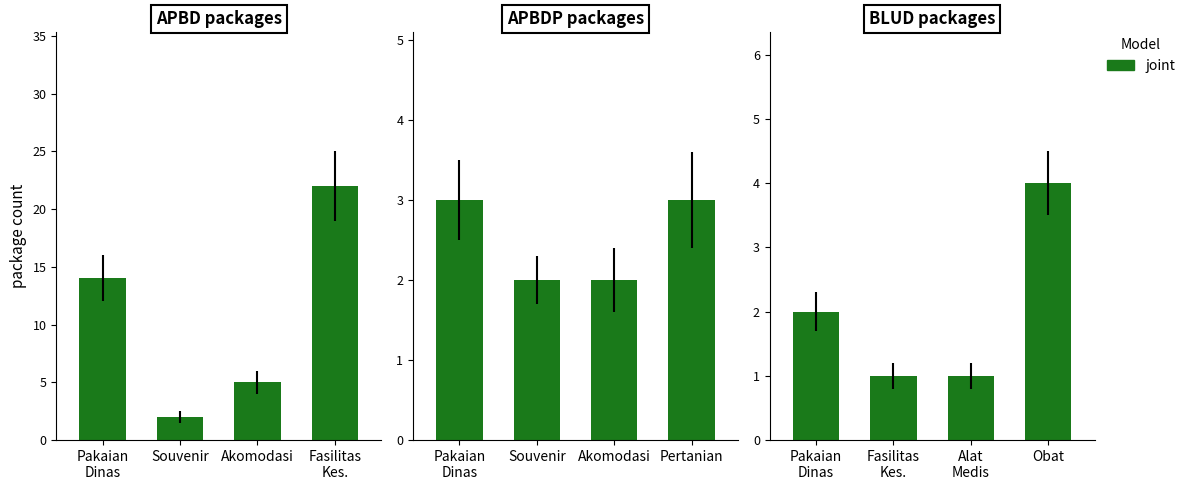

What is the difference between the values at Fasilitas Kes. and Pakaian Dinas?

1